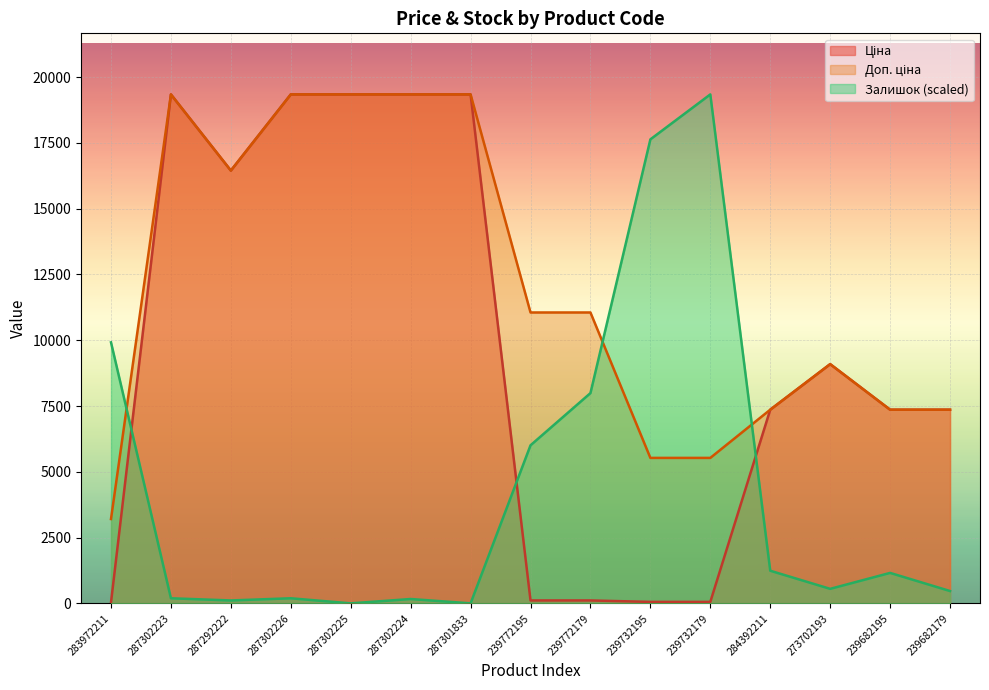

List the series in order of their peak value, highest first.

Ціна, Доп. ціна, Залишок